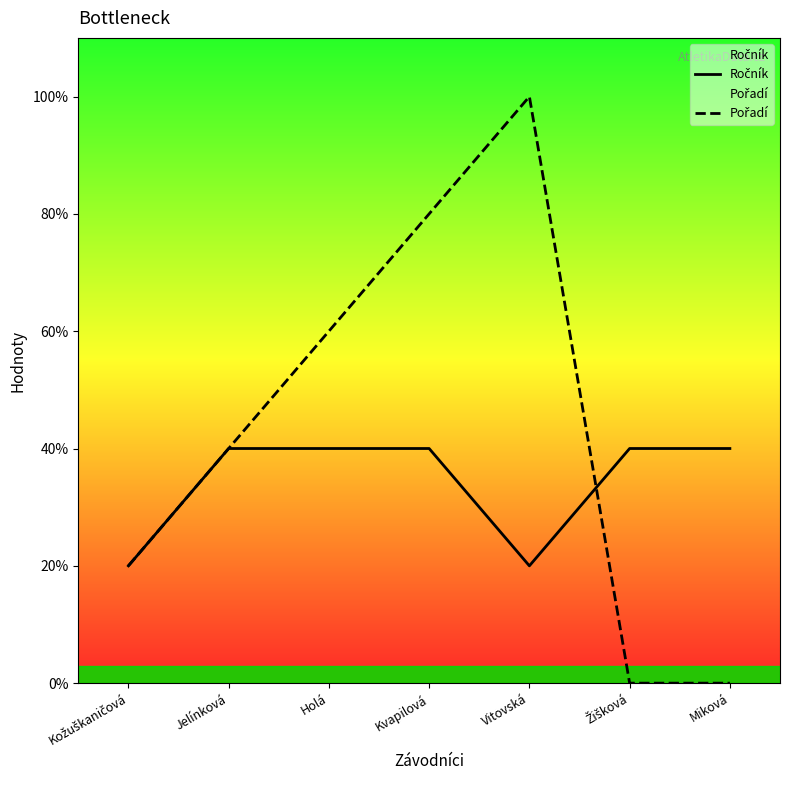

What position from the left is Miková?

7